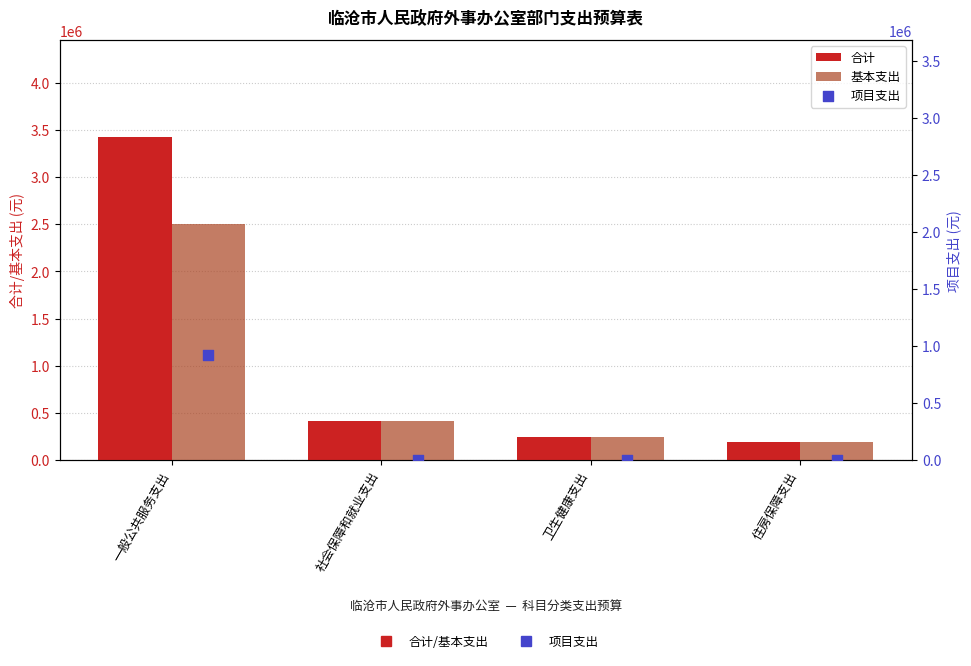

Which series contains the highest Y value?

合计